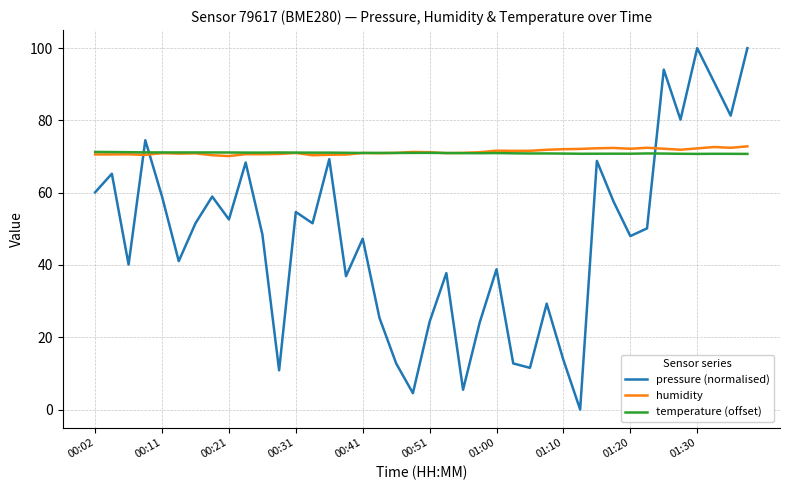

What is the highest value of the pressure (normalised) series?

100.0